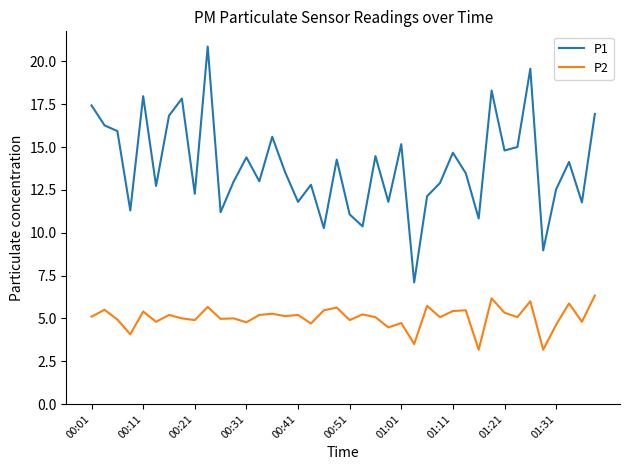

Which series has the largest total across all categories?

P1